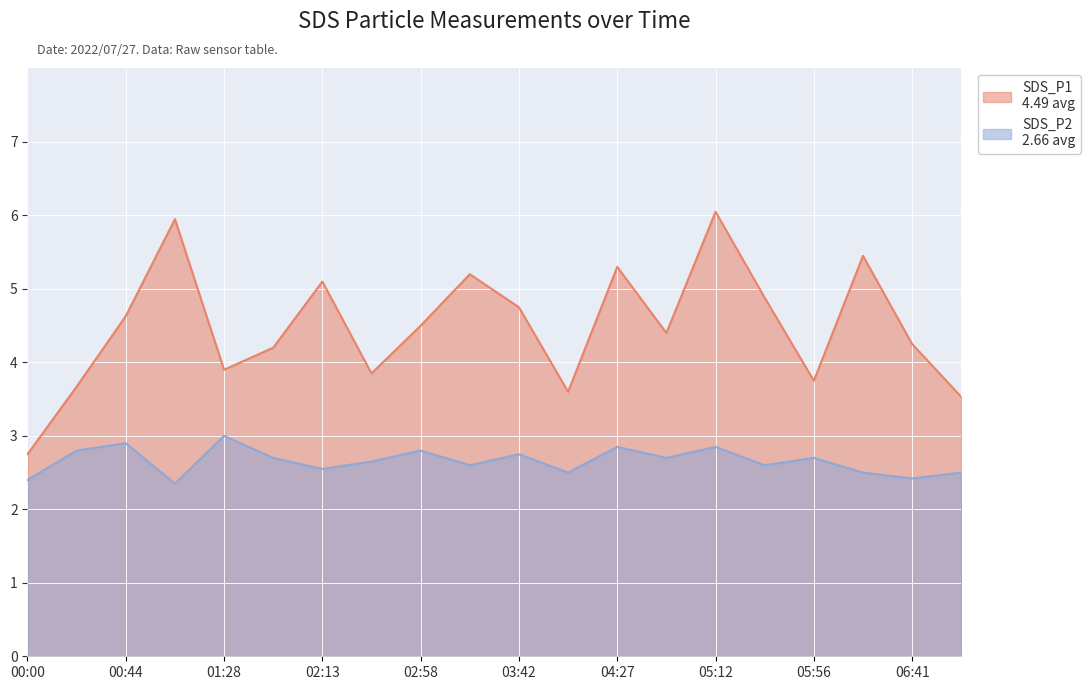

True or false: SDS_P2 has a value of 1.9 at 04:27.

False